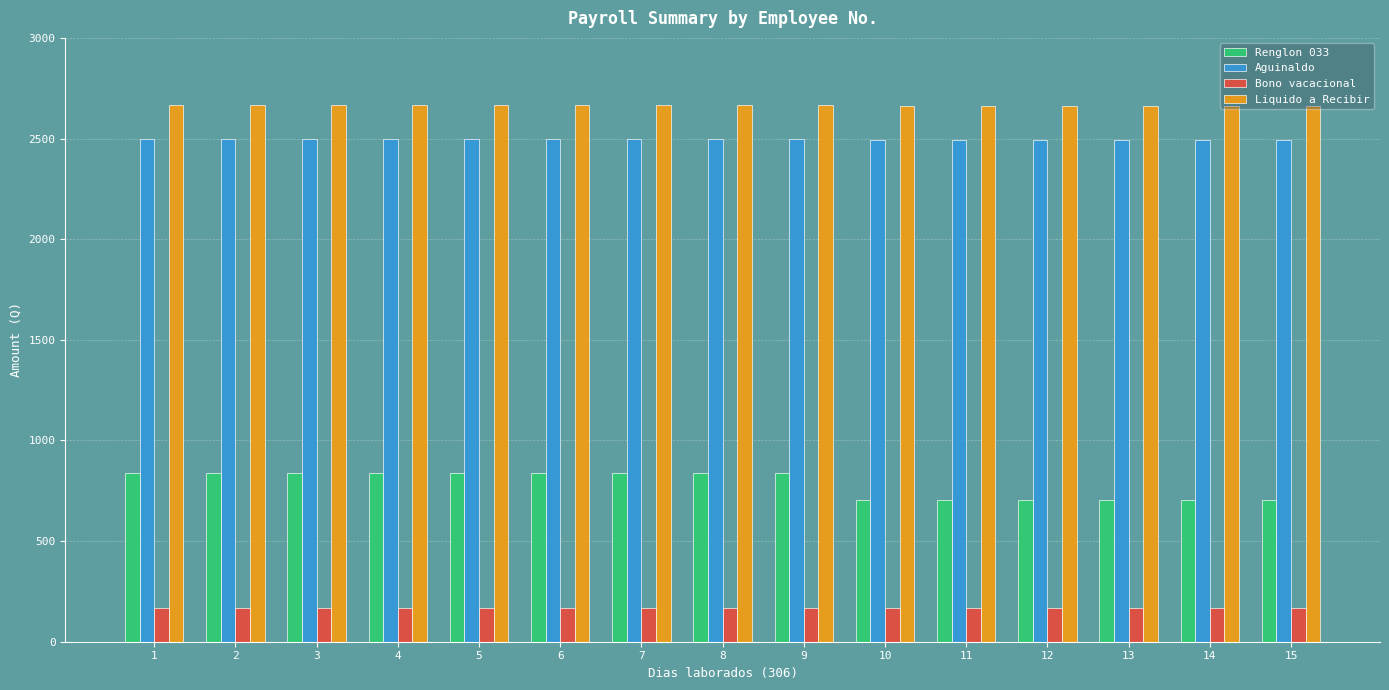

How many values in the Aguinaldo series are below 2497?

6